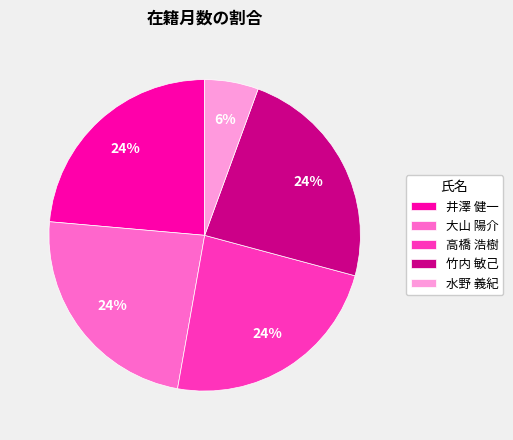

What percentage is the 高橋 浩樹 slice, to the nearest percent?

24%